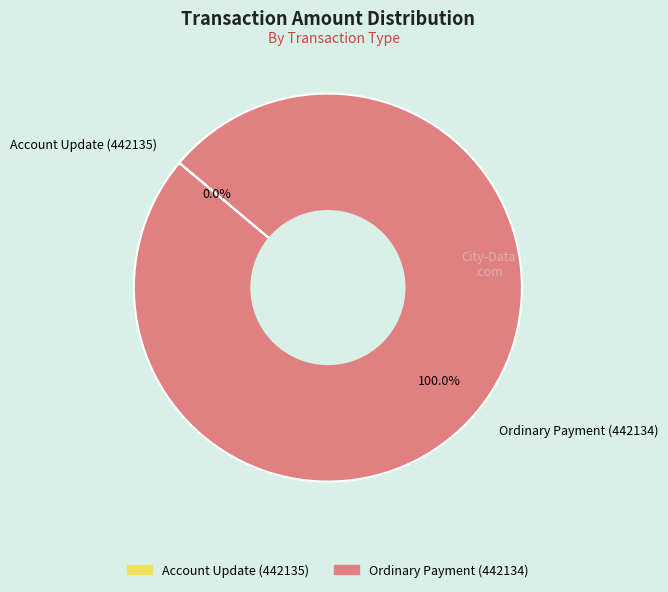

What is the smallest slice in the pie chart?

Account Update (442135)